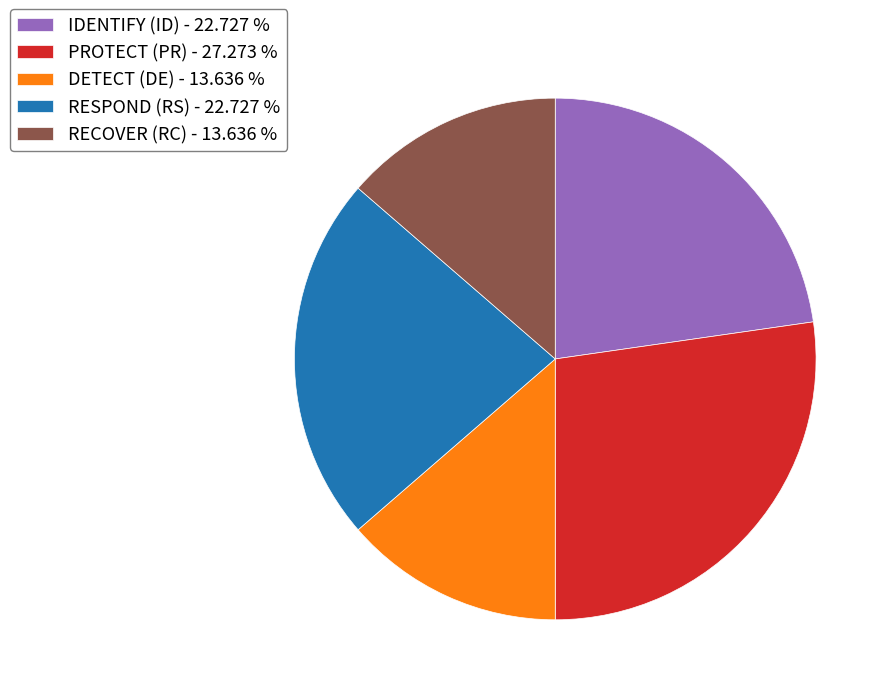

Is there any slice that represents more than half of the pie?

No